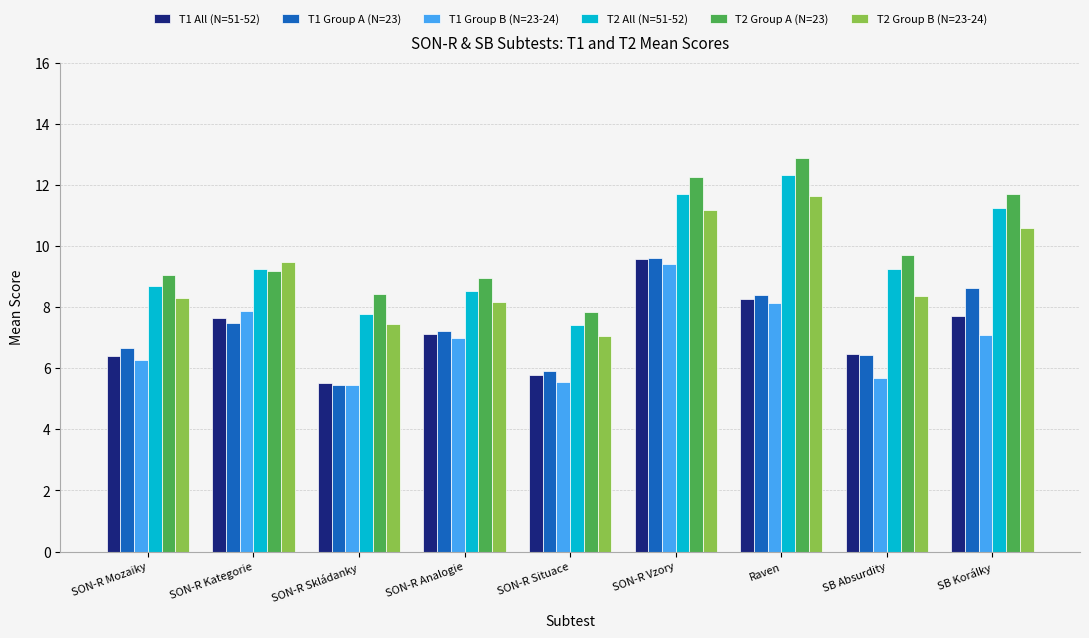

What is the sum of the T1 Group A (N=23) values at SON-R Kategorie and SON-R Analogie?

14.7